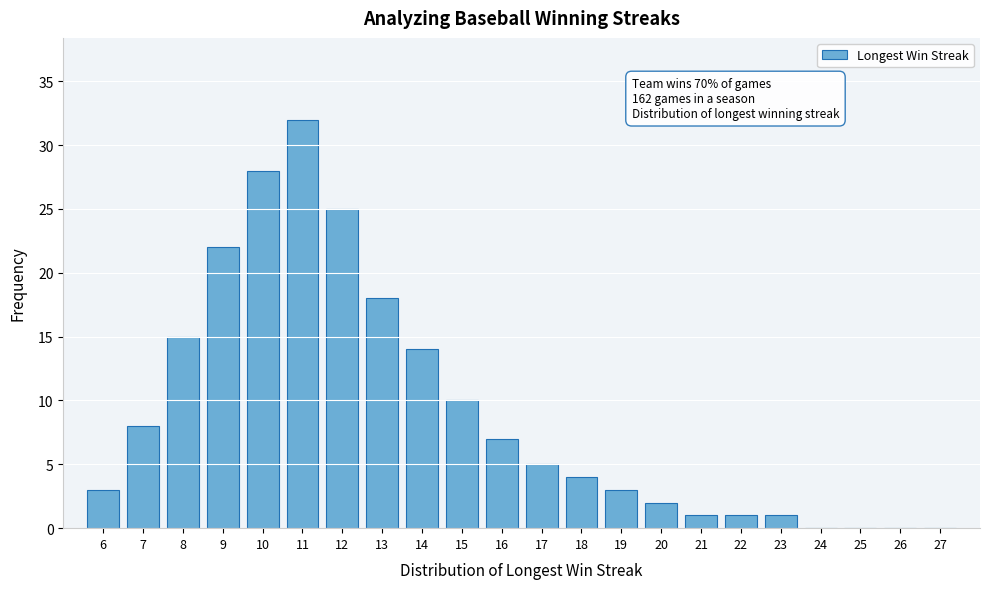

Reading left to right, list all the values displayed in this chart.

6=3	7=8	8=15	9=22	10=28	11=32	12=25	13=18	14=14	15=10	16=7	17=5	18=4	19=3	20=2	21=1	22=1	23=1	24=0	25=0	26=0	27=0